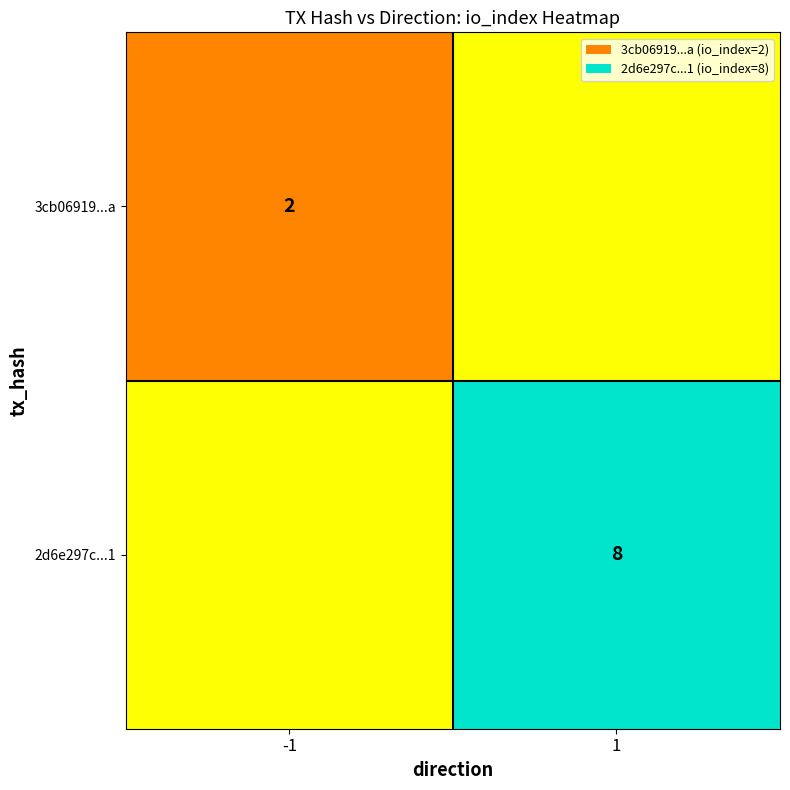

True or false: 2d6e297c...1 has a value of 2 at 1.

False